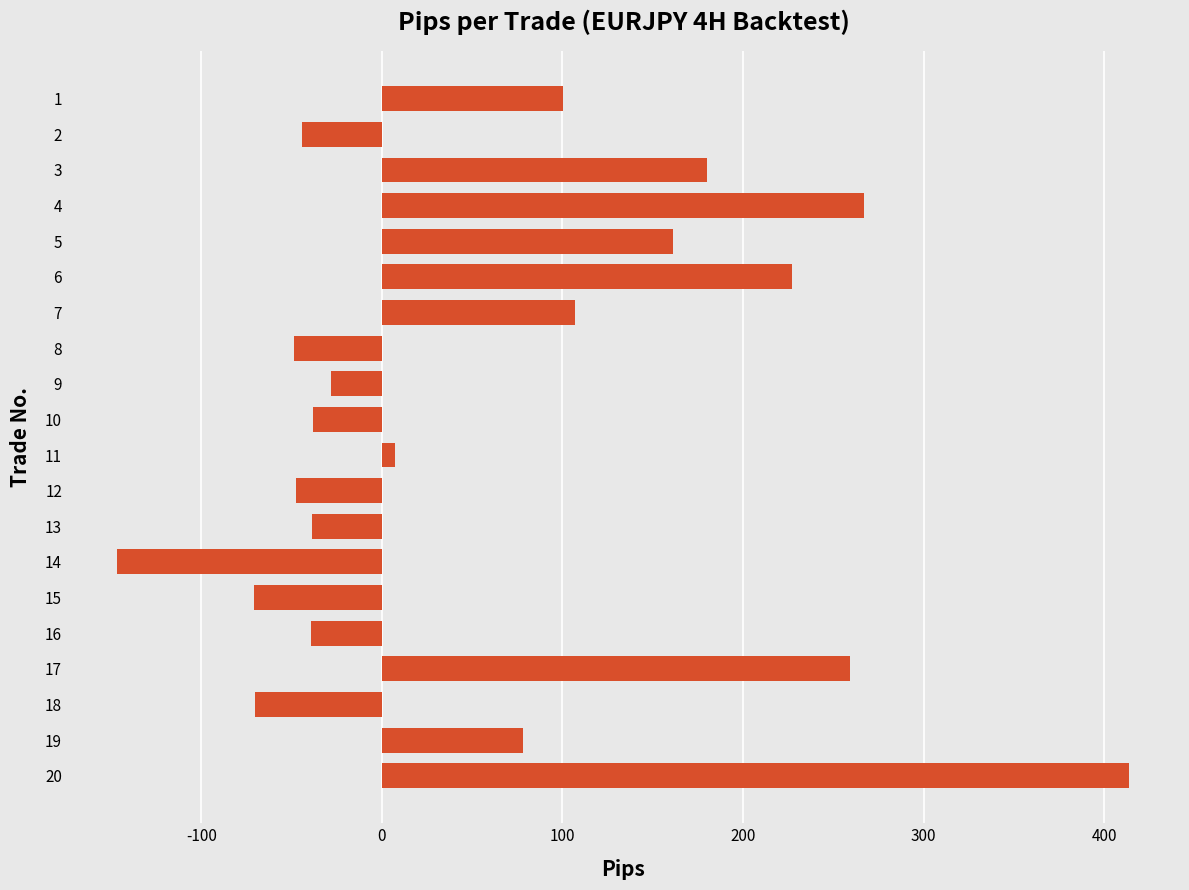

Are the bars grouped side by side (vs. stacked)?

No